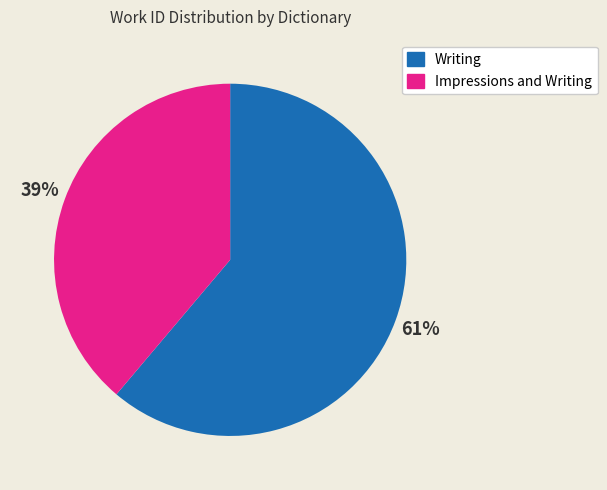

To the nearest percent, what percentage of the pie is Impressions and Writing?

39%